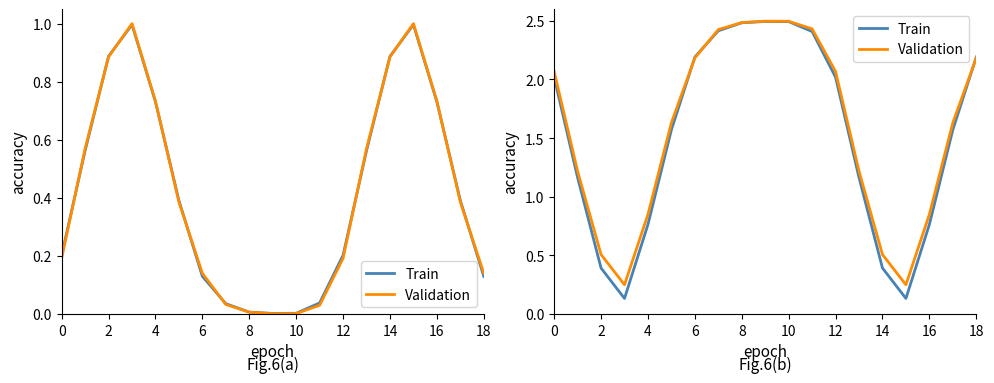

List the series in order of their overall mean, highest first.

Validation, Train